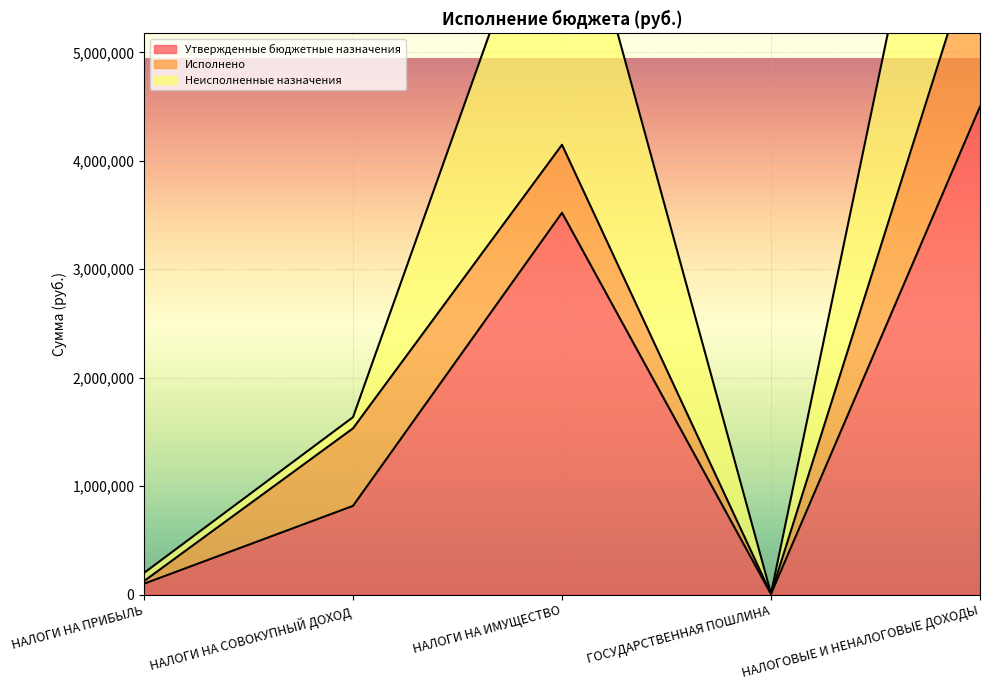

Which series has the largest total across all categories?

Неисполненные назначения